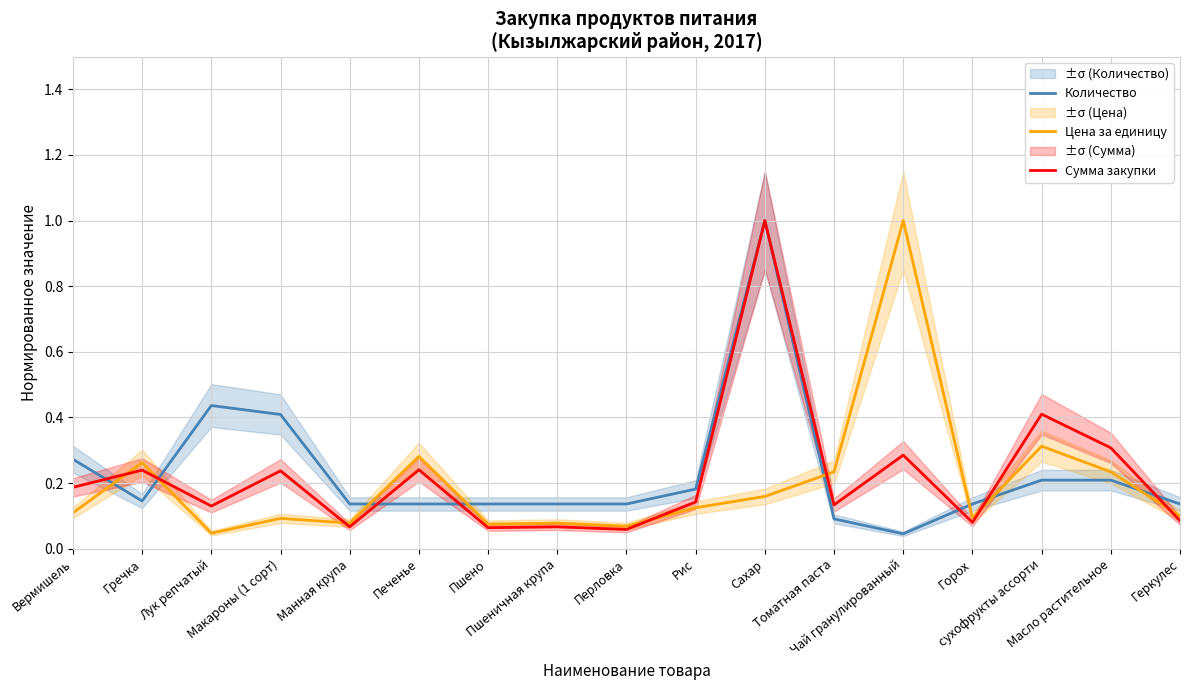

What is the value of the Сумма закупки point at the 1st from the left?

0.2